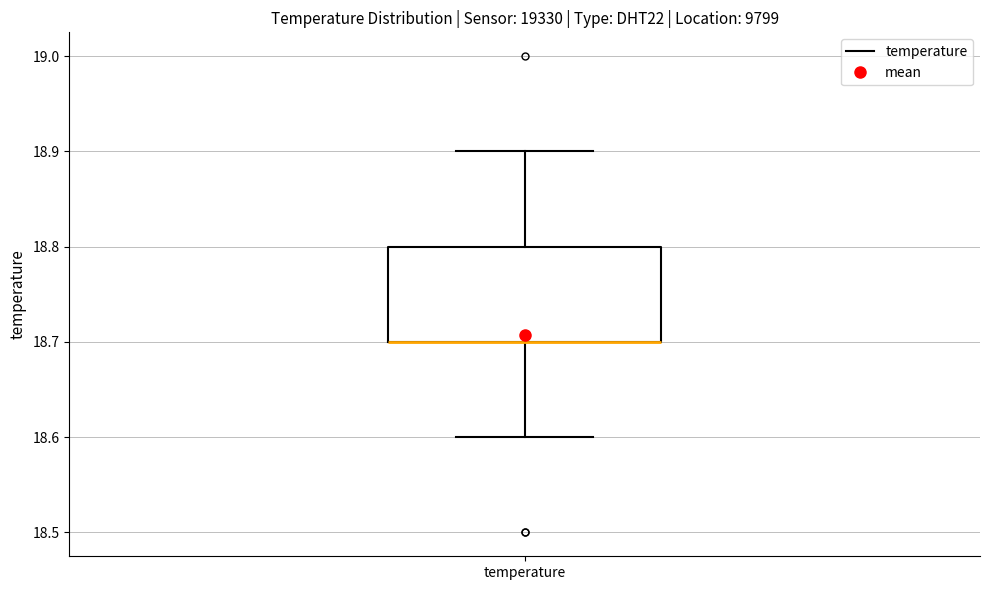

Read this box plot against the y-axis: the position of the median line, the range covered by the box, and the ends of both whiskers. The values are not printed on the chart, so give them approximately, as read against the axis.

median 18.7 (drawn on the box's lower edge), box 18.7 to 18.8, whiskers 18.6 to 18.9